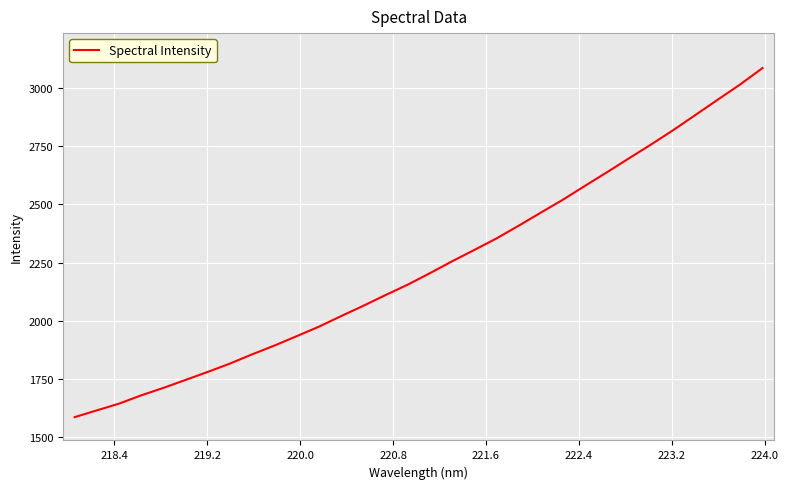

What is the minimum value shown in the chart?

1586.6